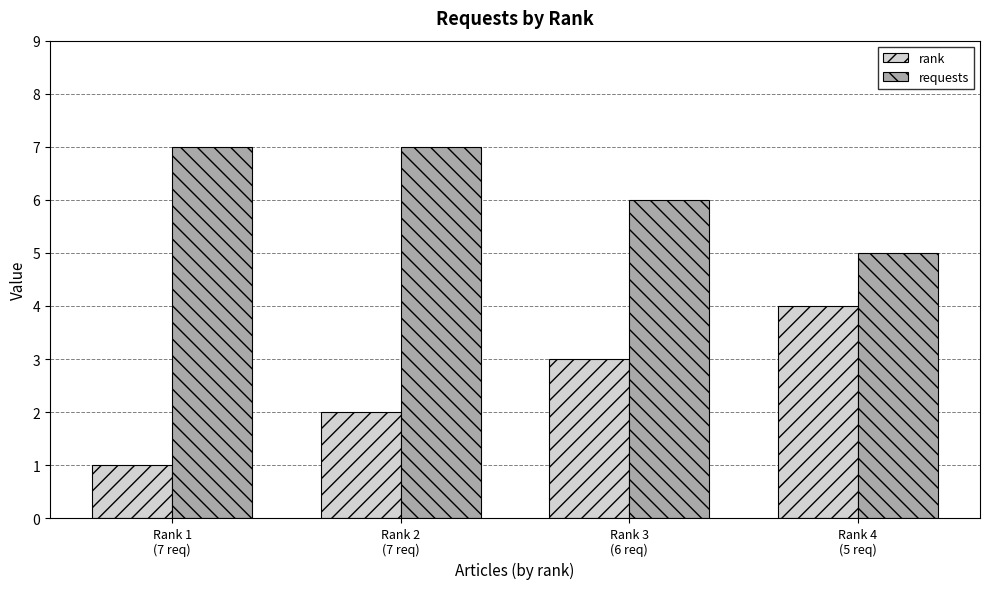

What is the total value across all series at Rank 3
(6 req)?

9